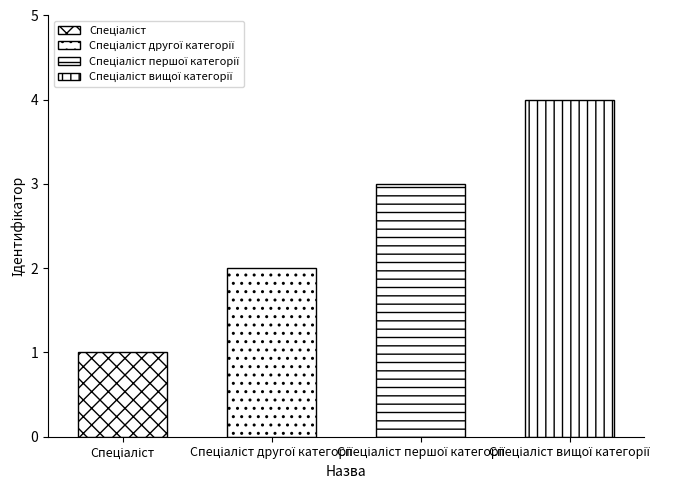

Approximately how many times larger is the value at Спеціаліст compared to Спеціаліст першої категорії?

0.3